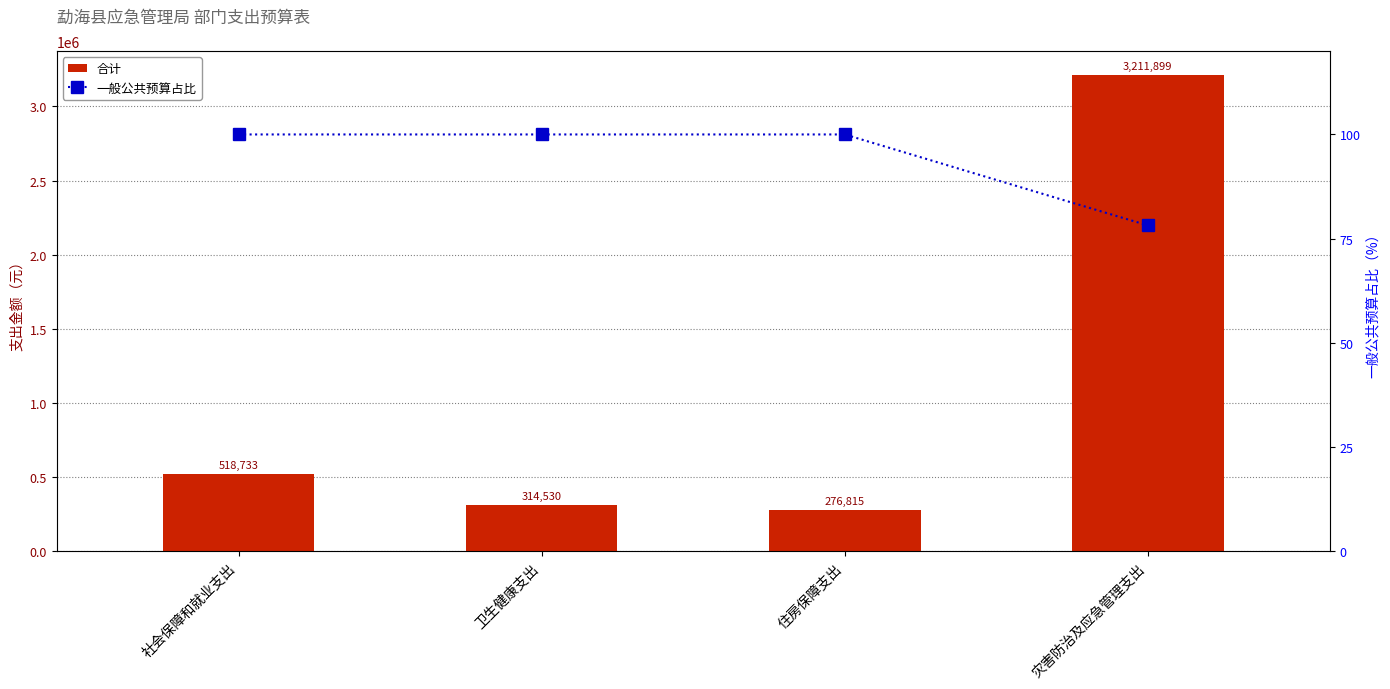

What position from the right is 住房保障支出?

2